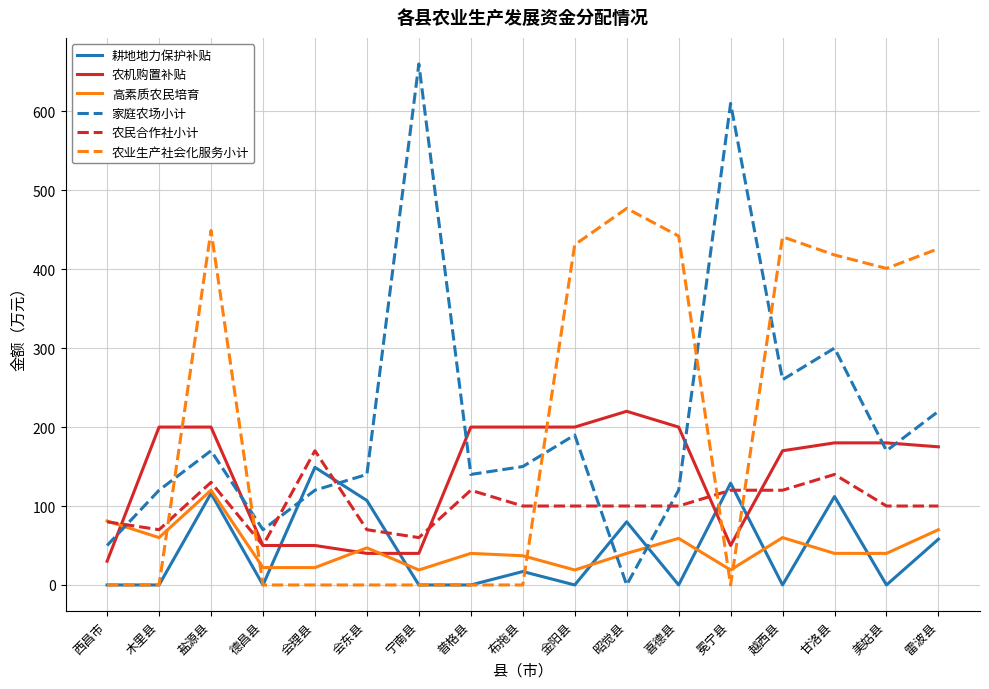

The 农民合作社小计 series shows 179 at 喜德县. True or false?

False